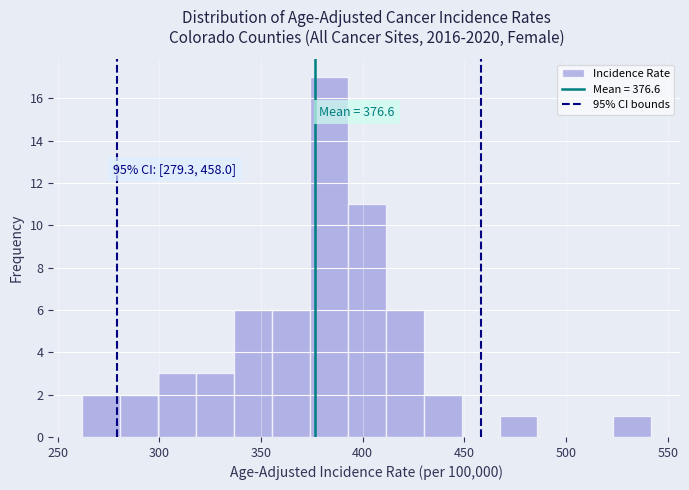

Read against the x-axis, roughly where is the centre of the tallest bar?

385